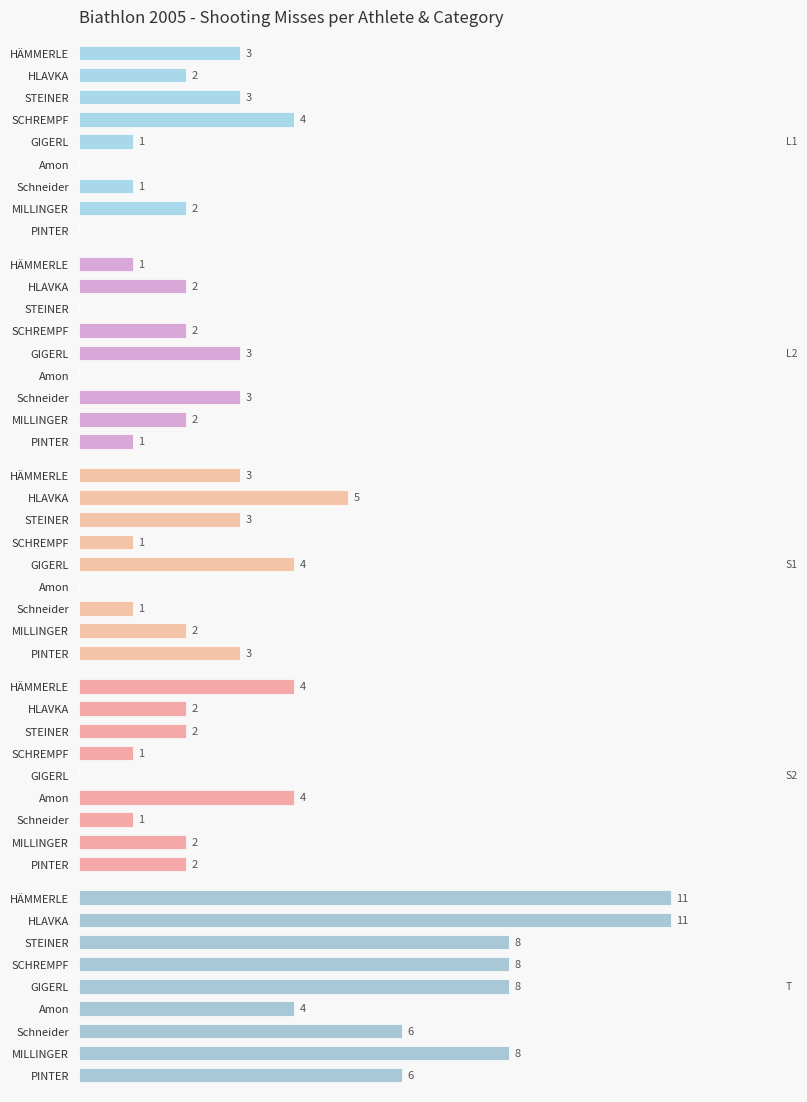

What is the difference between the maximum and minimum values in the Shooting Misses (S2) series?

4